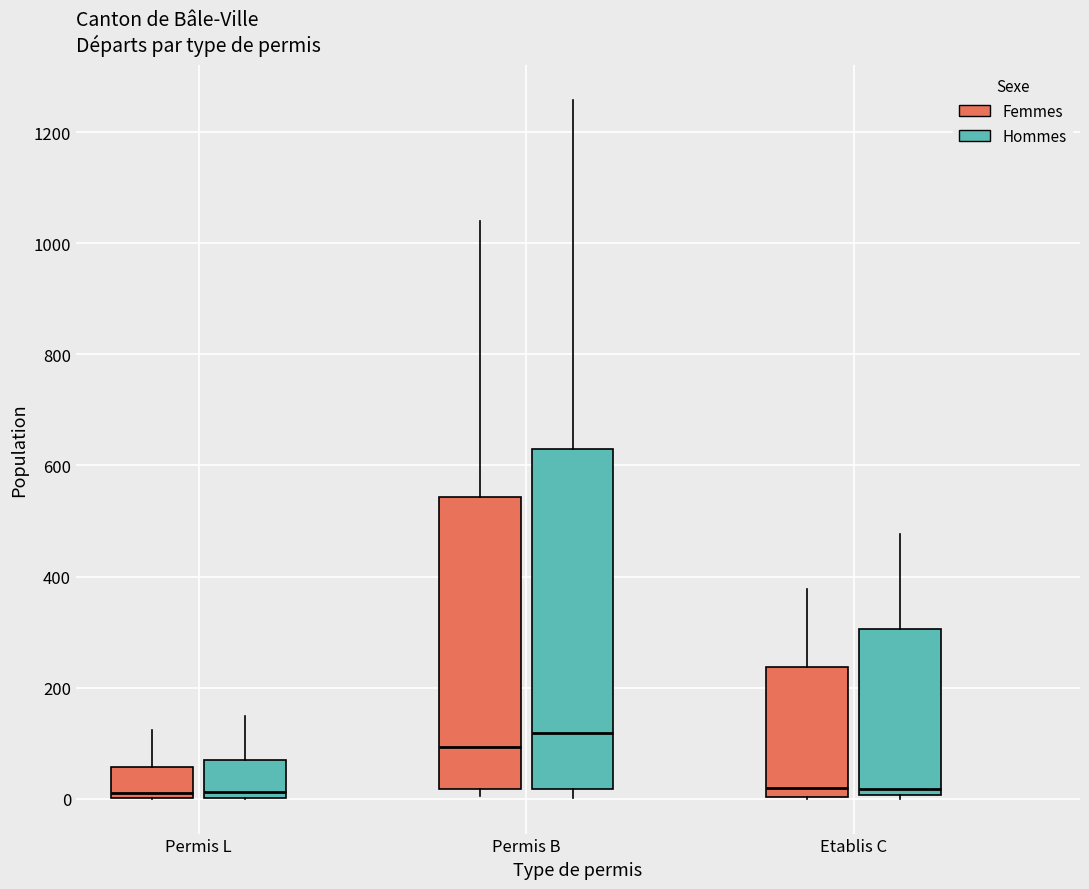

Reading left to right, transcribe this box plot: for each box, give where its median line is, the range the box spans, and where its two whiskers end, as read against the y-axis. The values are not printed on the chart, so give them approximately, as read against the axis.

Permis L (Femmes): median 20, box 0 to 60, whiskers 0 to 120
Permis L (Hommes): median 20, box 0 to 60, whiskers 0 to 140
Permis B (Femmes): median 100, box 20 to 540, whiskers 0 to 1040
Permis B (Hommes): median 120, box 20 to 620, whiskers 0 to 1260
Etablis C (Femmes): median 20, box 0 to 240, whiskers 0 to 380
Etablis C (Hommes): median 20, box 0 to 300, whiskers 0 (just below the box's lower edge) to 480